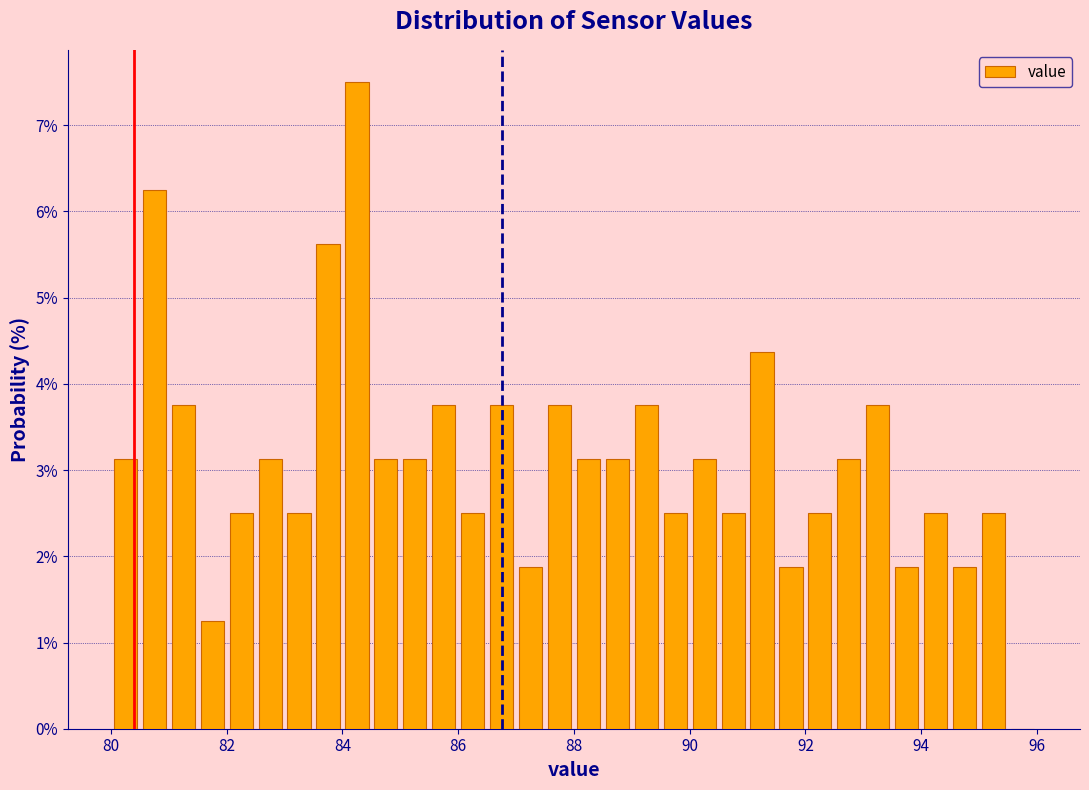

Read against the x-axis, roughly where is the centre of the tallest bar?

84.2